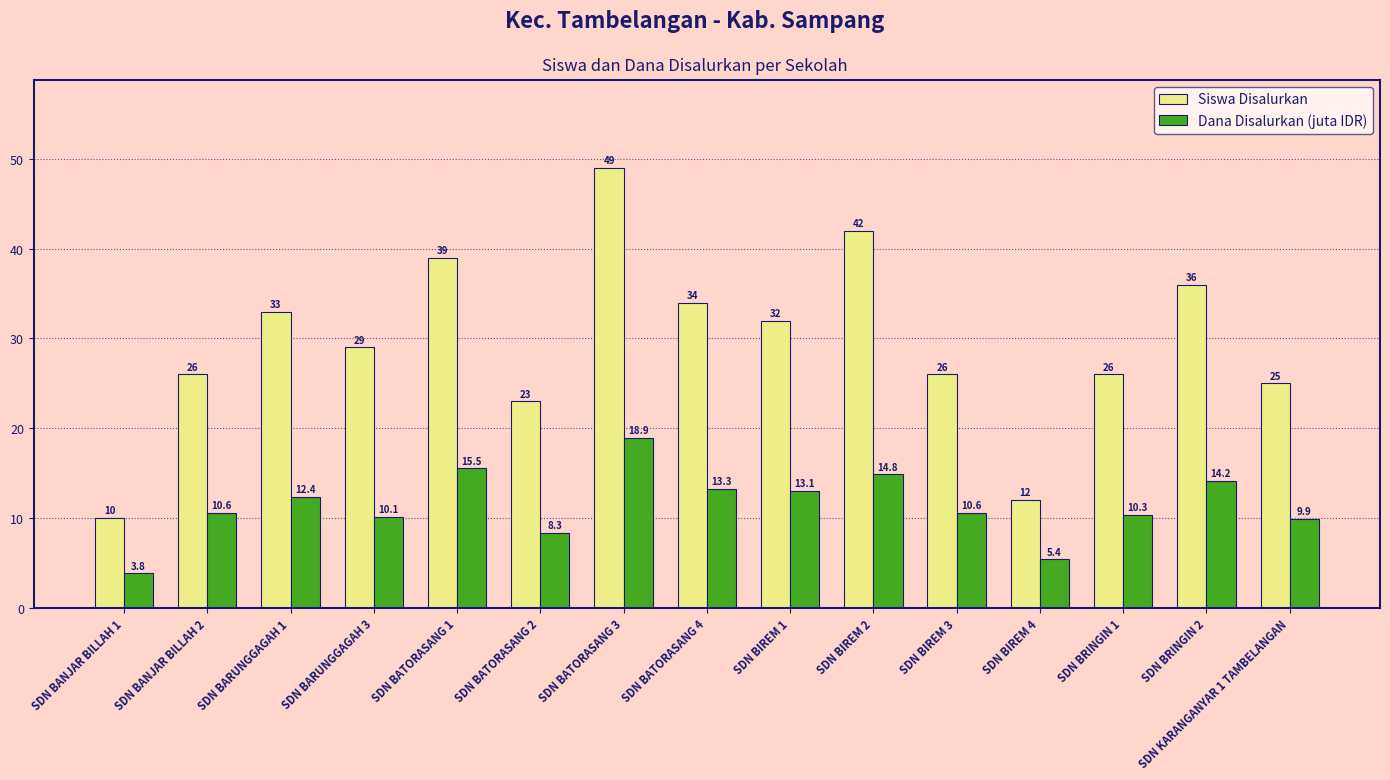

What is the difference between the maximum and minimum values in the Dana Disalurkan (juta IDR) series?

15.1